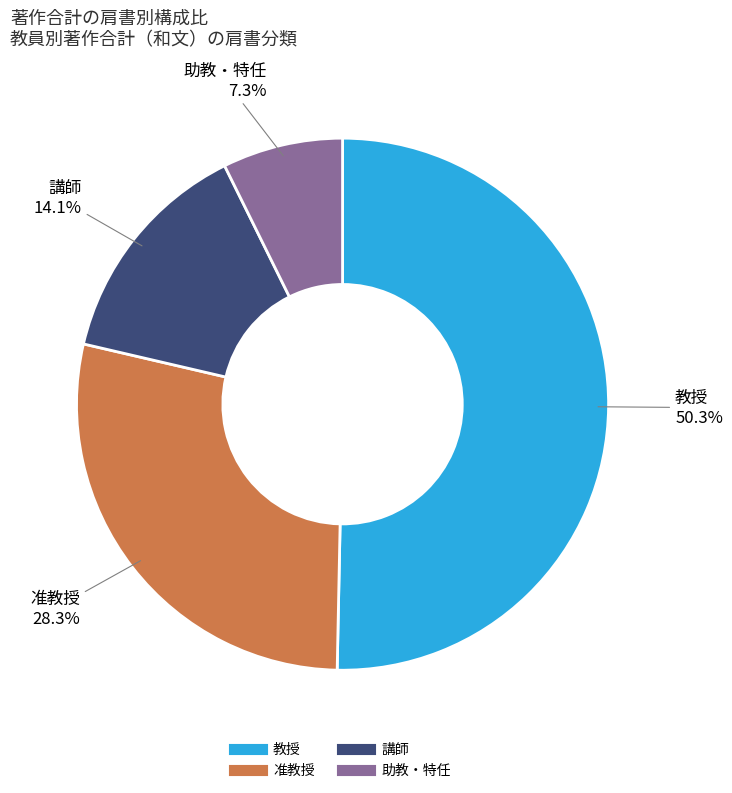

Is there a majority slice in this chart?

Yes